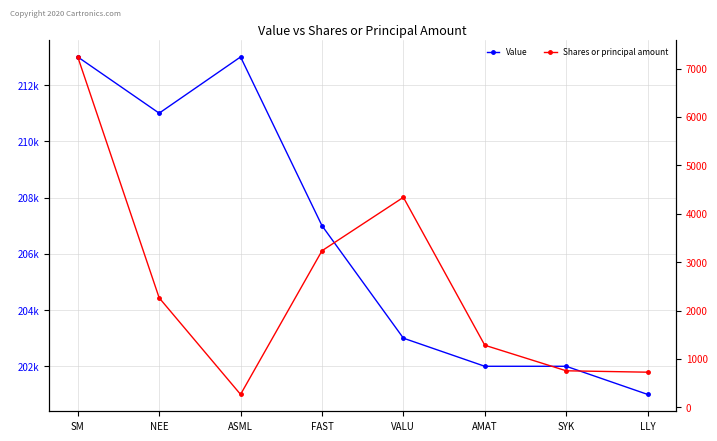

What is the value of the Value point at the 3rd from the left?

213000